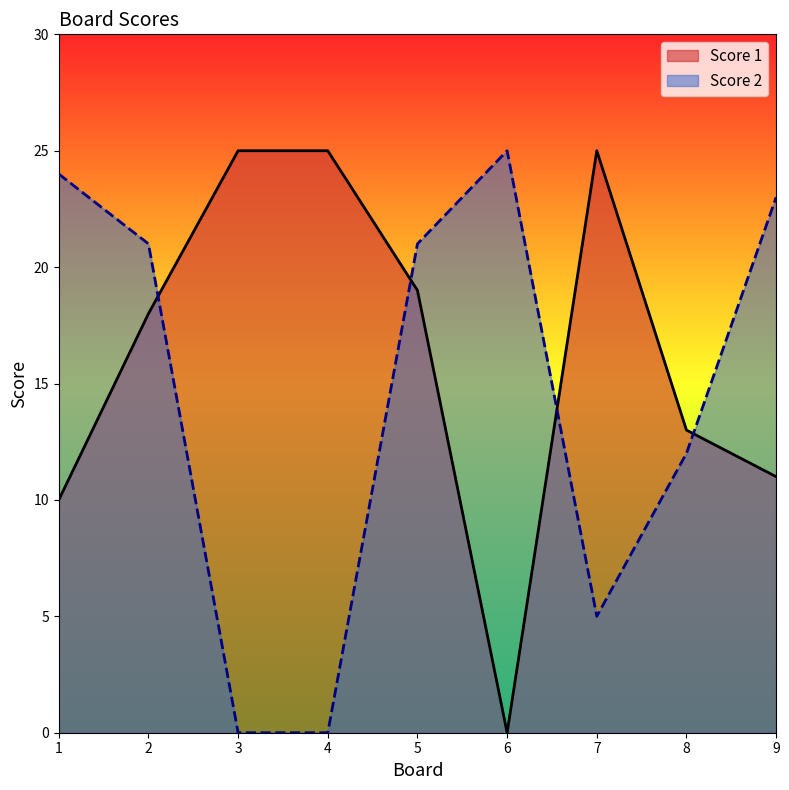

Which label corresponds to the smallest value in the chart?

6